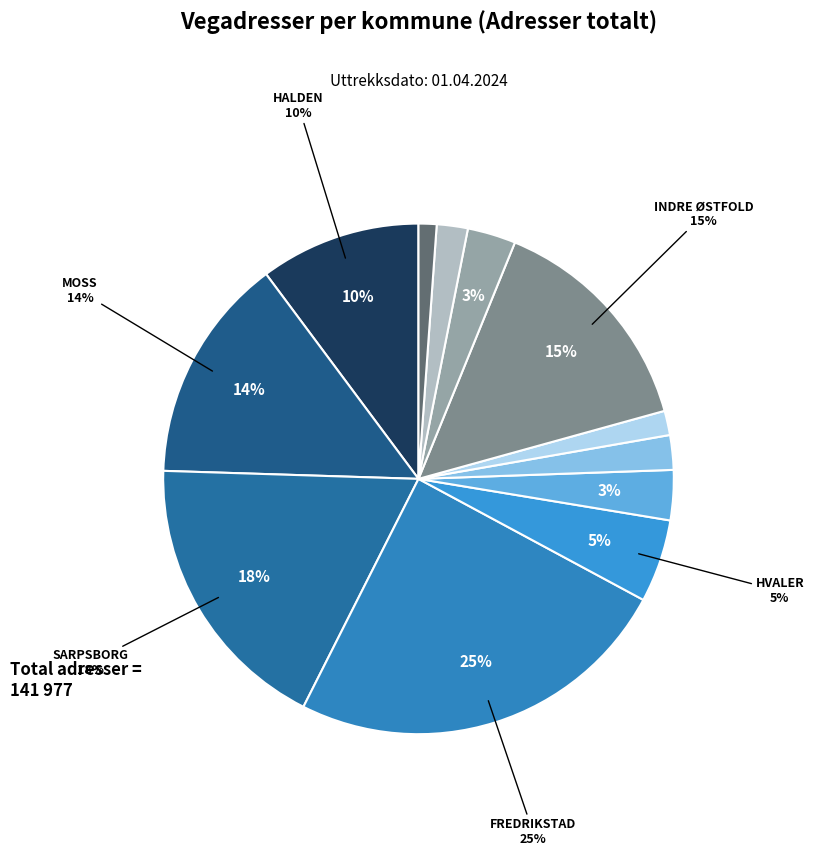

Does 3122 MARKER represent more than half of the total?

No